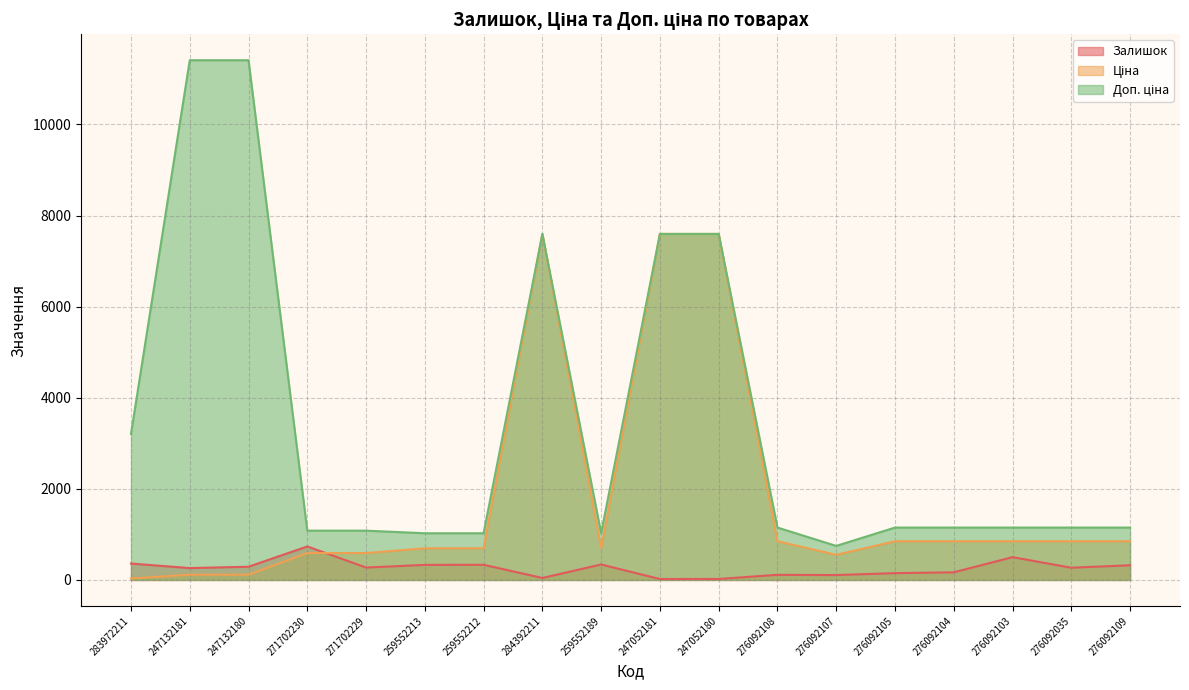

How many data points does each series have?

18